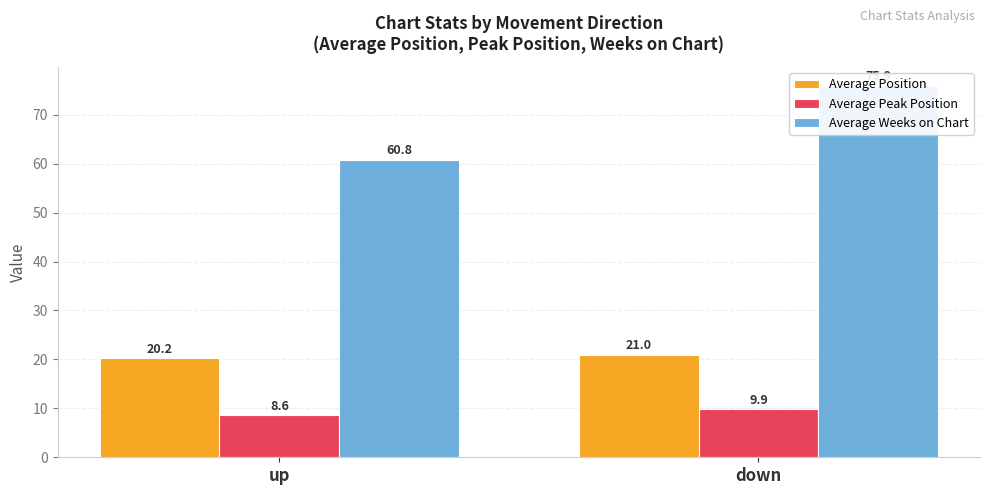

What position from the right is up?

2